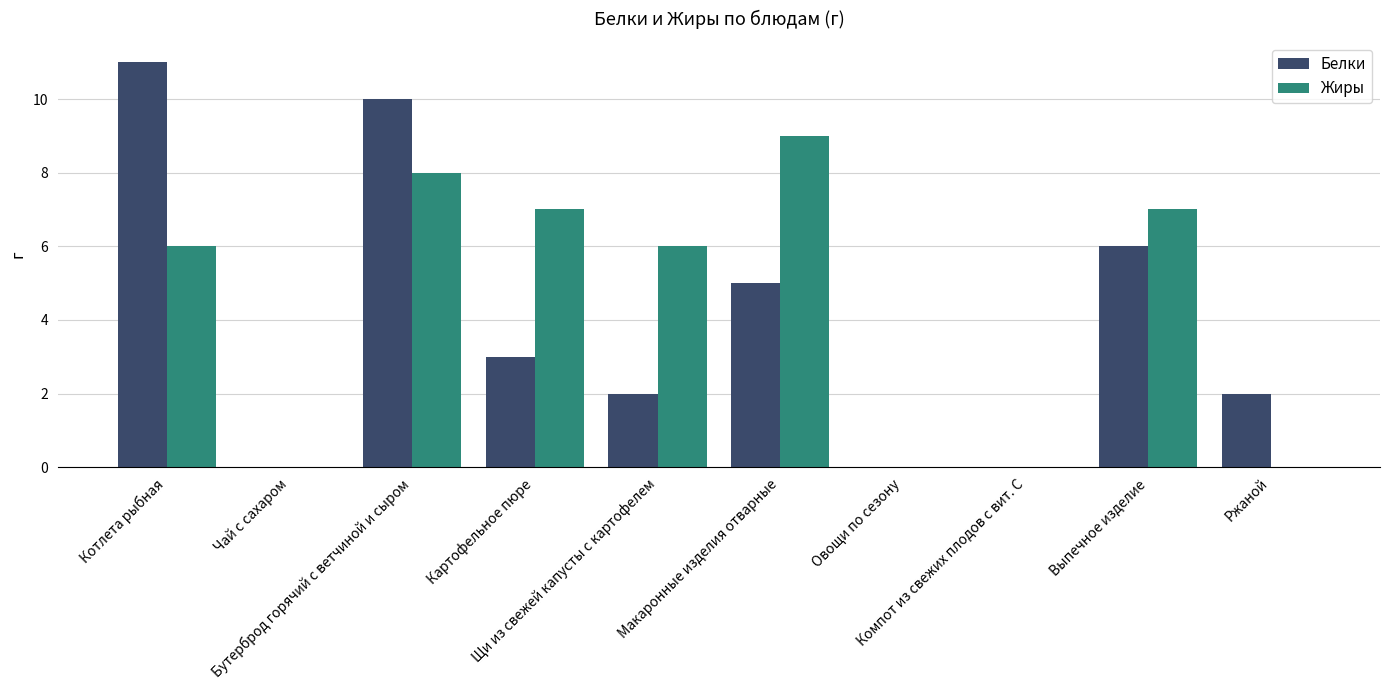

How many distinct data groups are displayed?

2